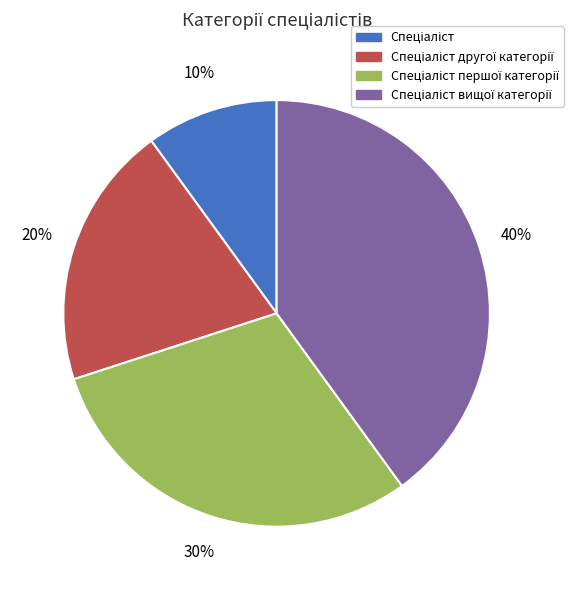

To the nearest percent, what is the average slice percentage?

25%